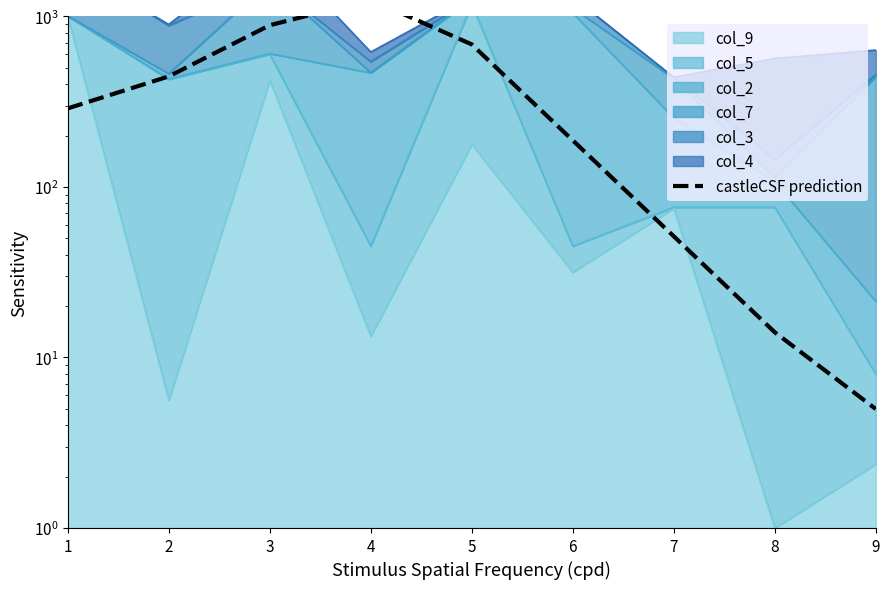

List the labels in order of value, smallest first.

9, 8, 7, 6, 1, 2, 5, 3, 4